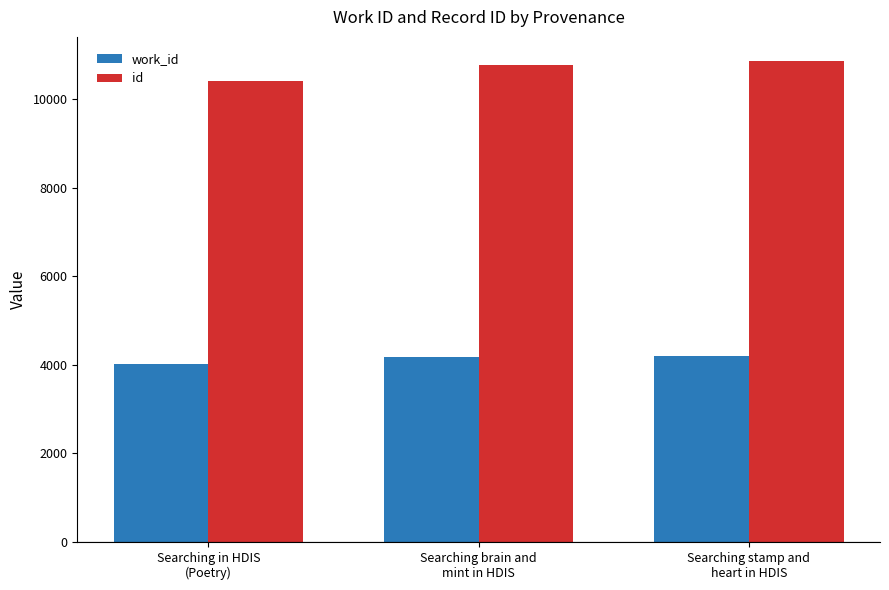

Which series has the largest total across all categories?

id